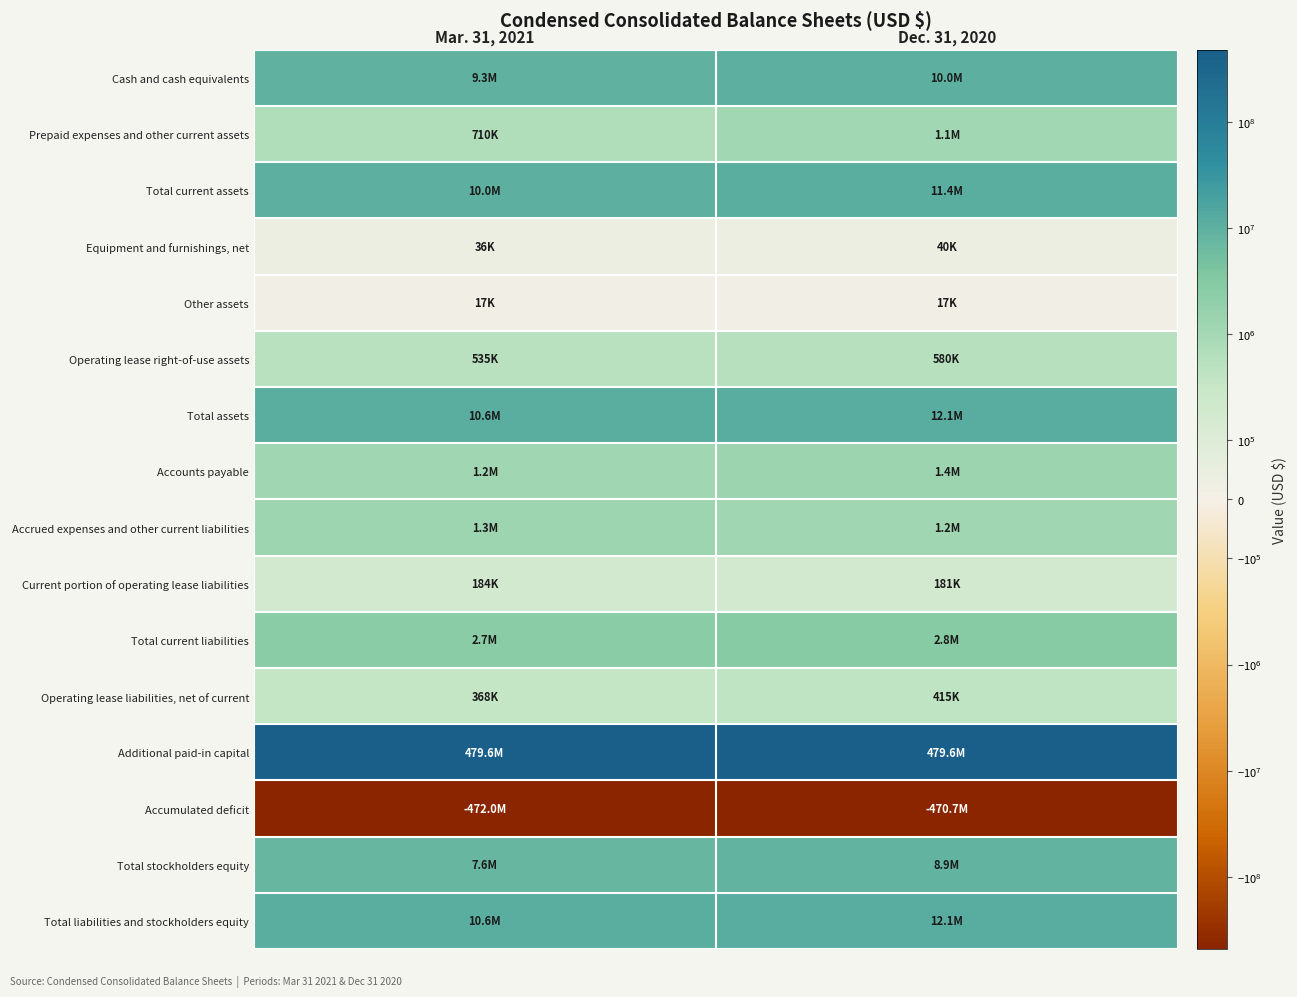

How many categories are shown in the chart?

2